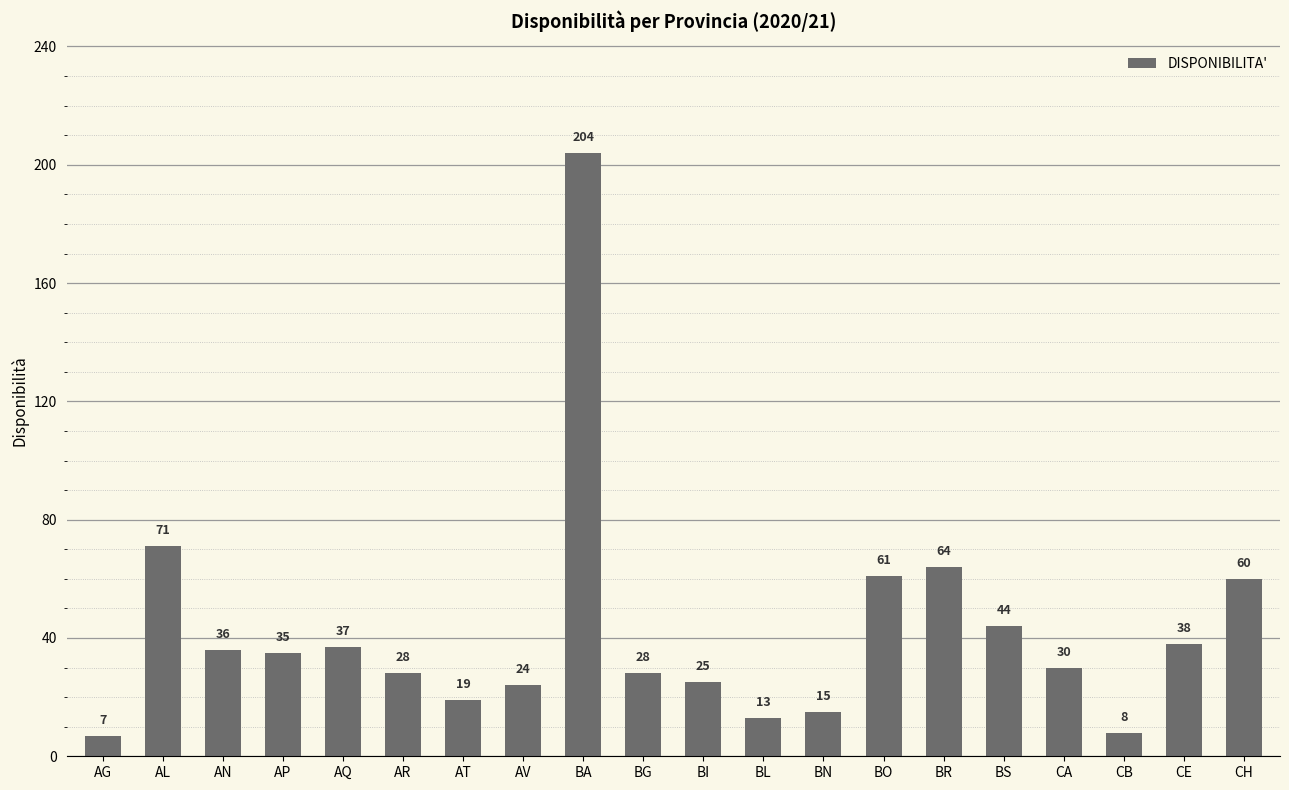

The chart shows a value of 92 at CH. True or false?

False